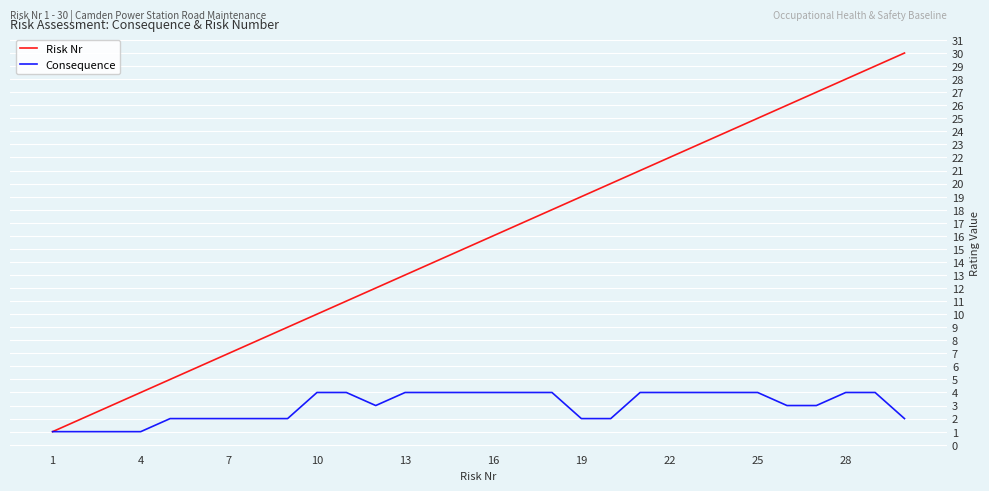

Rank the series by their average value, from highest to lowest.

Risk Nr, Consequence